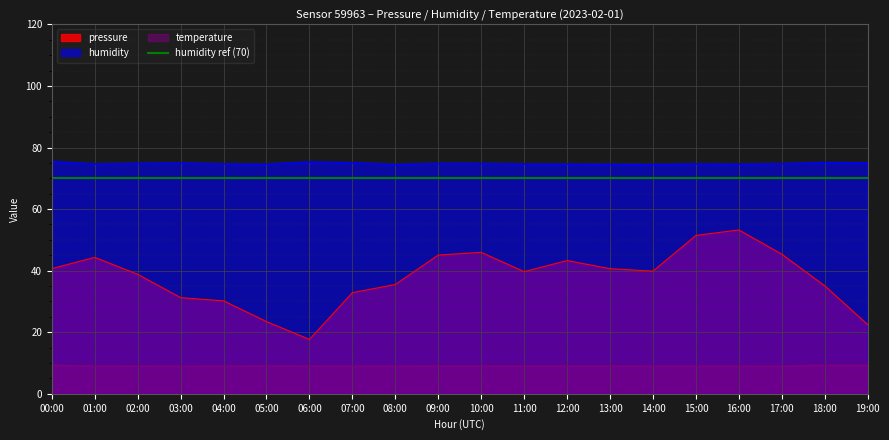

What is the minimum value shown in the chart?

9.0